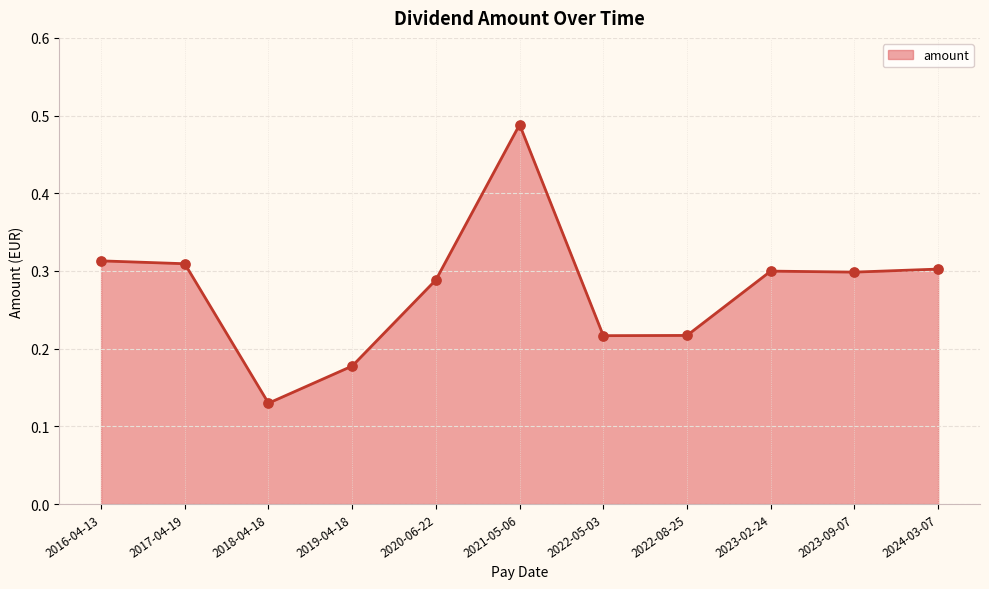

Between 2019-04-18 and 2016-04-13, which is larger?

2016-04-13